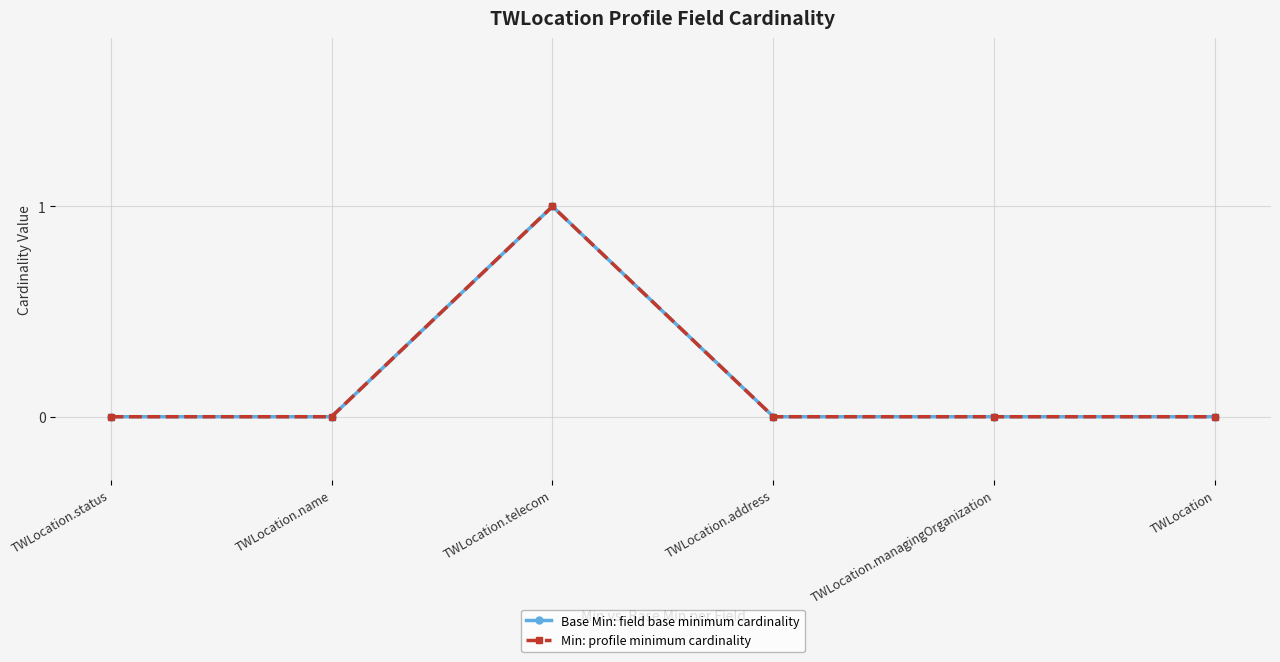

Does the chart have visible grid lines?

Yes